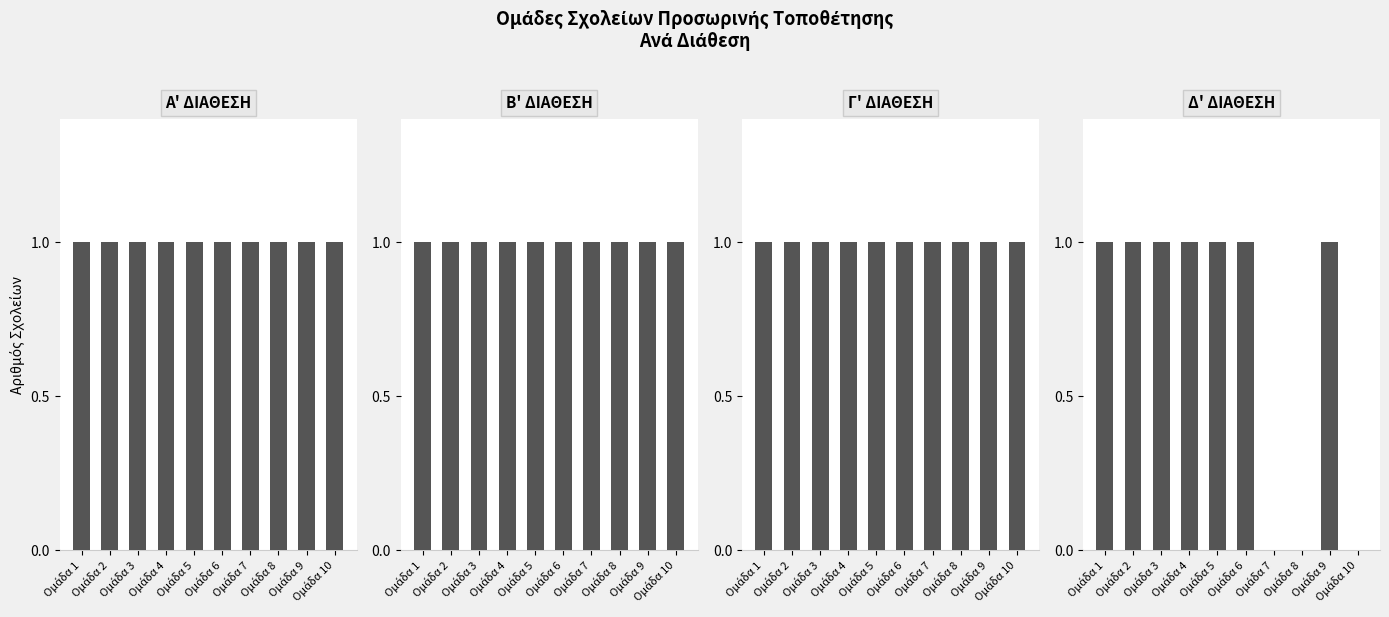

What are all the series names shown in the legend?

Α' ΔΙΑΘΕΣΗ, Β' ΔΙΑΘΕΣΗ, Γ' ΔΙΑΘΕΣΗ, Δ' ΔΙΑΘΕΣΗ